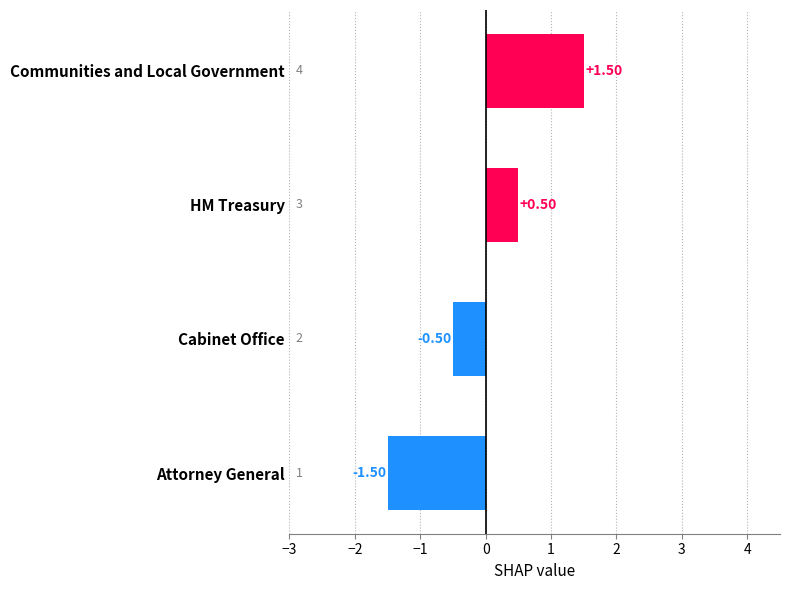

At which category does the chart reach its minimum across all series?

Attorney General